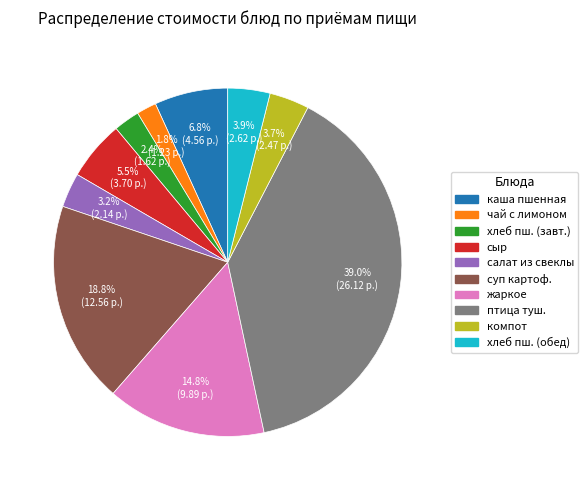

Does any single category account for the majority?

No